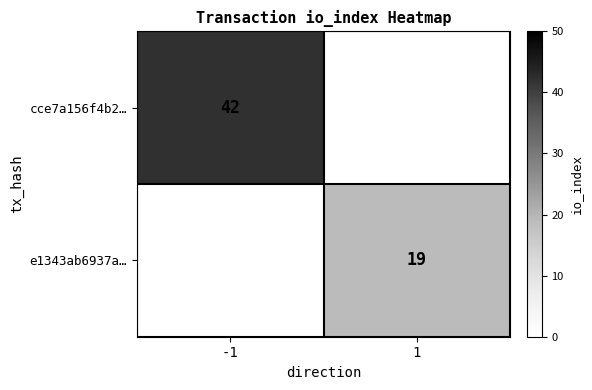

Which has a higher value, 1 or -1?

-1